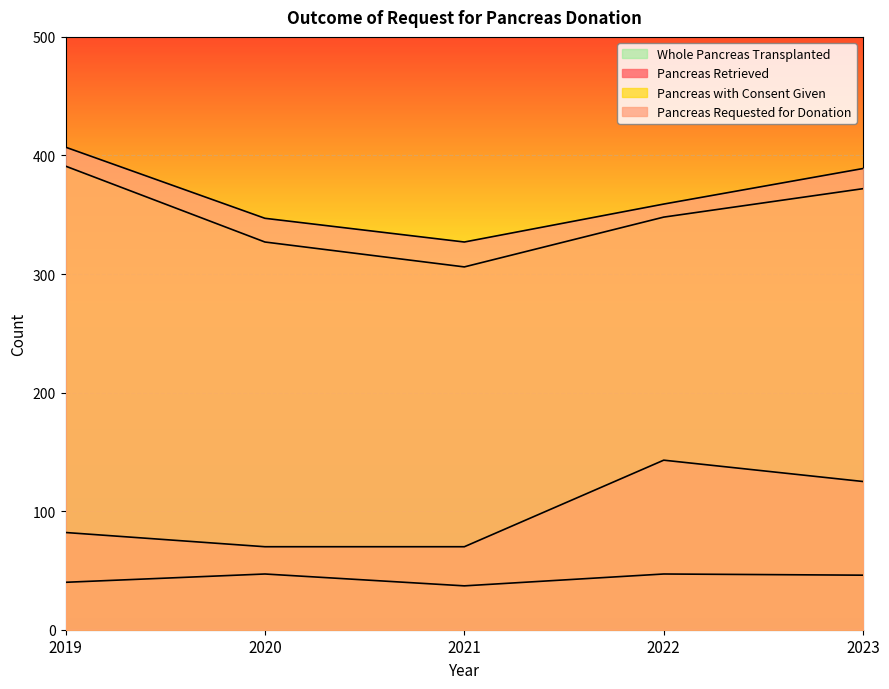

True or false: Pancreas Retrieved and Pancreas with Consent Given cross at least once.

False